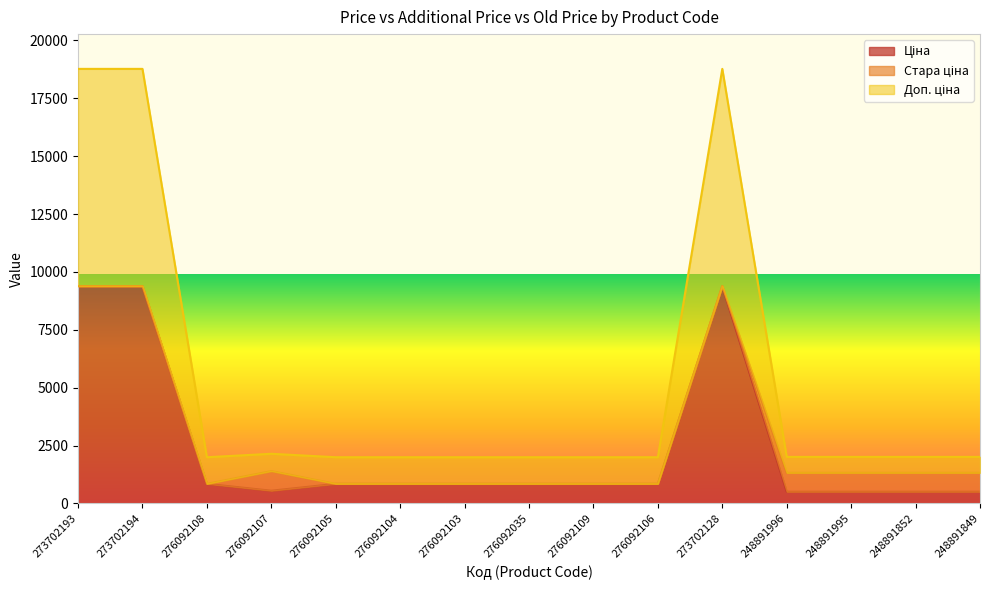

What is the spread (max minus min) of values at 248891849?

1505.5